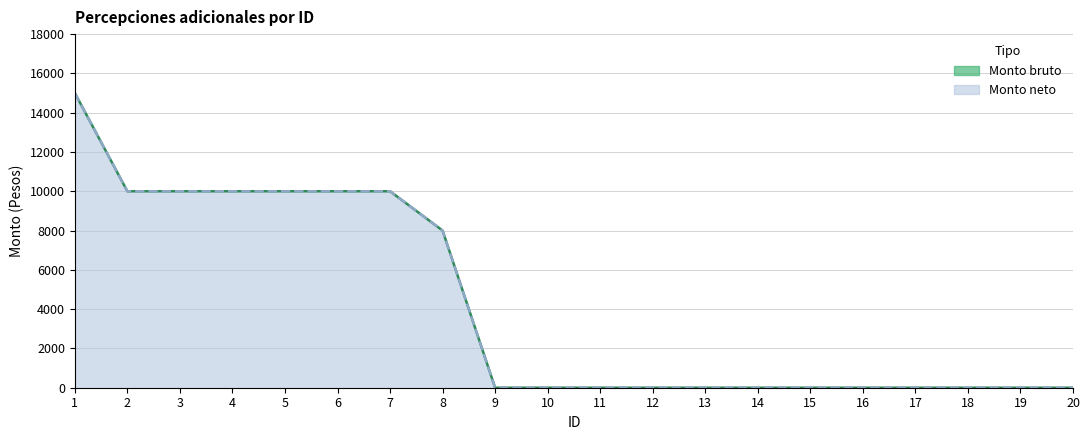

Reading left to right, extract all data points from this chart.

Monto bruto: 1=15000	2=10000	3=10000	4=10000	5=10000	6=10000	7=10000	8=8000	9=0	10=0	11=0	12=0	13=0	14=0	15=0	16=0	17=0	18=0	19=0	20=0
Monto neto: 1=15000	2=10000	3=10000	4=10000	5=10000	6=10000	7=10000	8=8000	9=0	10=0	11=0	12=0	13=0	14=0	15=0	16=0	17=0	18=0	19=0	20=0